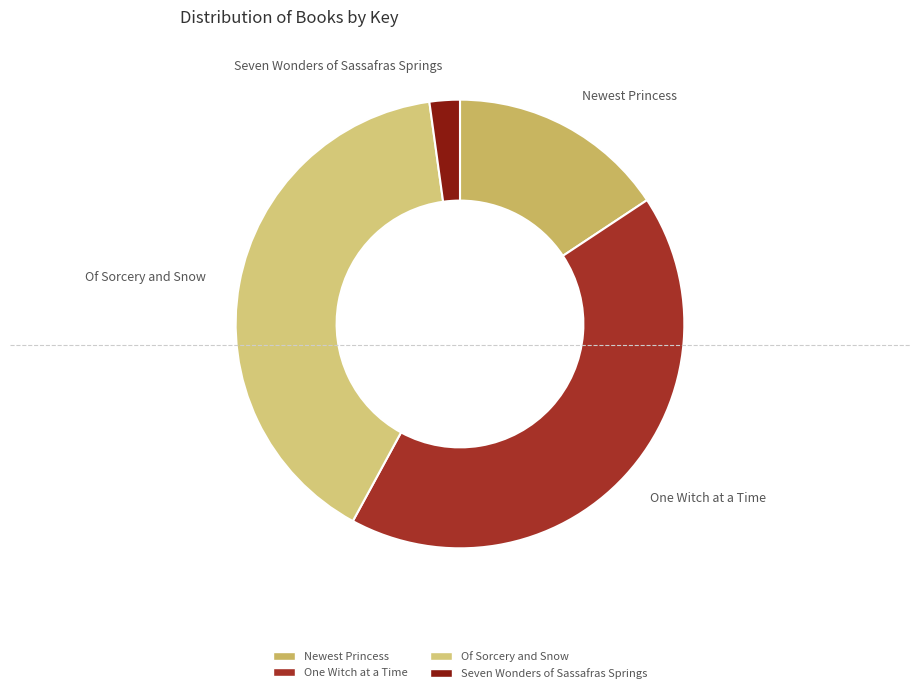

Approximately how many times larger is the value at Of Sorcery and Snow compared to Newest Princess?

2.5